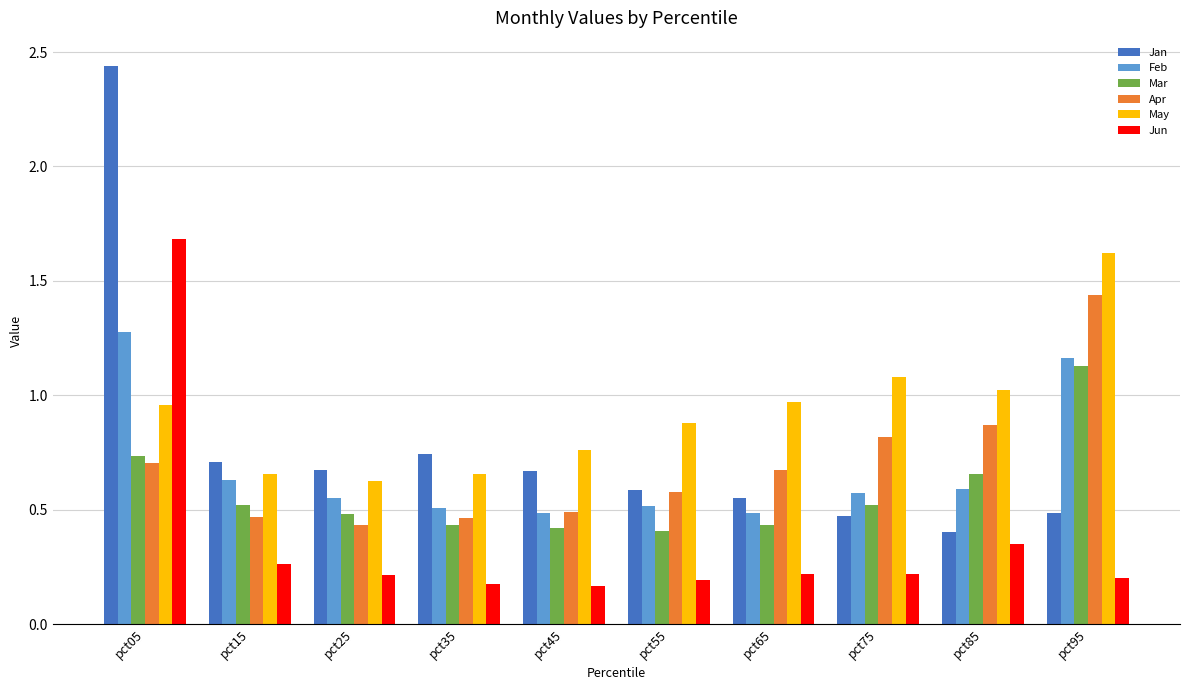

What is the sum of all Jan values?

7.7